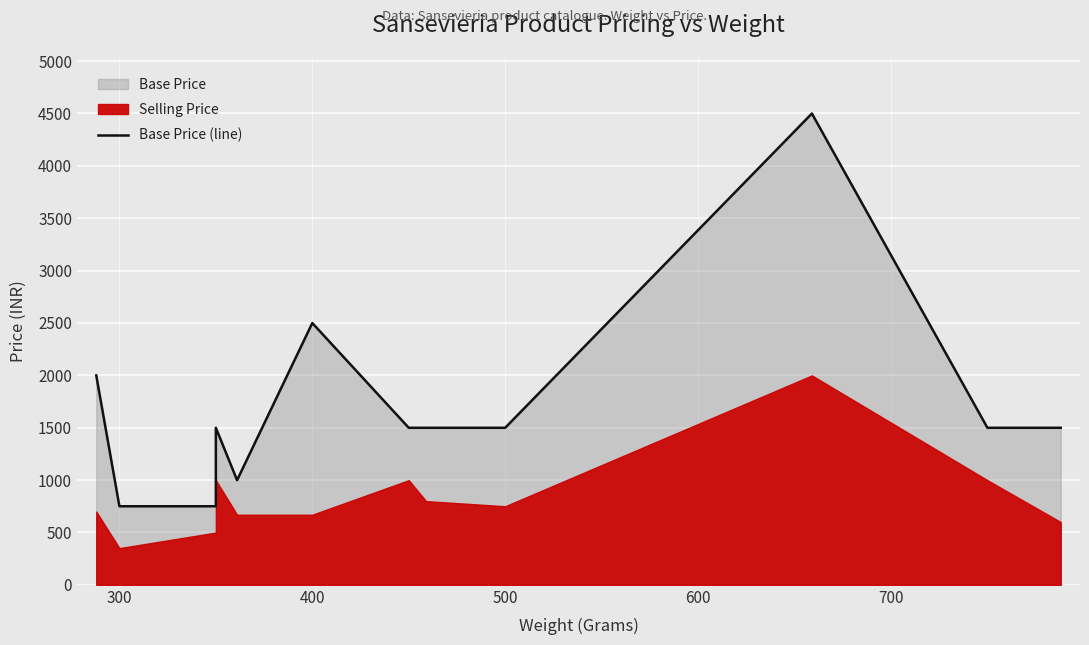

What is the difference between the maximum and second lowest values?

3749